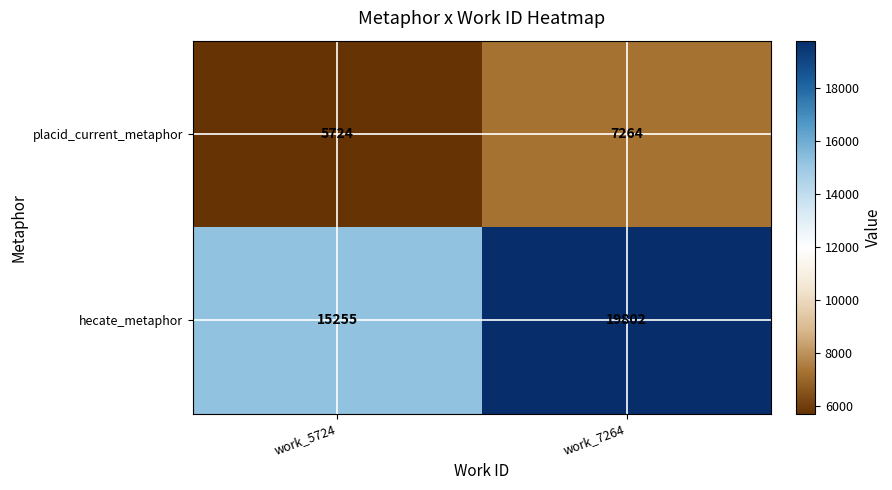

Which category has the lowest value across all series?

work_5724